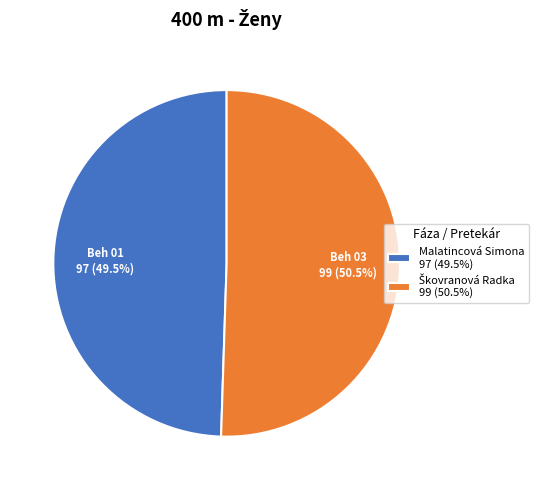

Does any single category account for the majority?

Yes